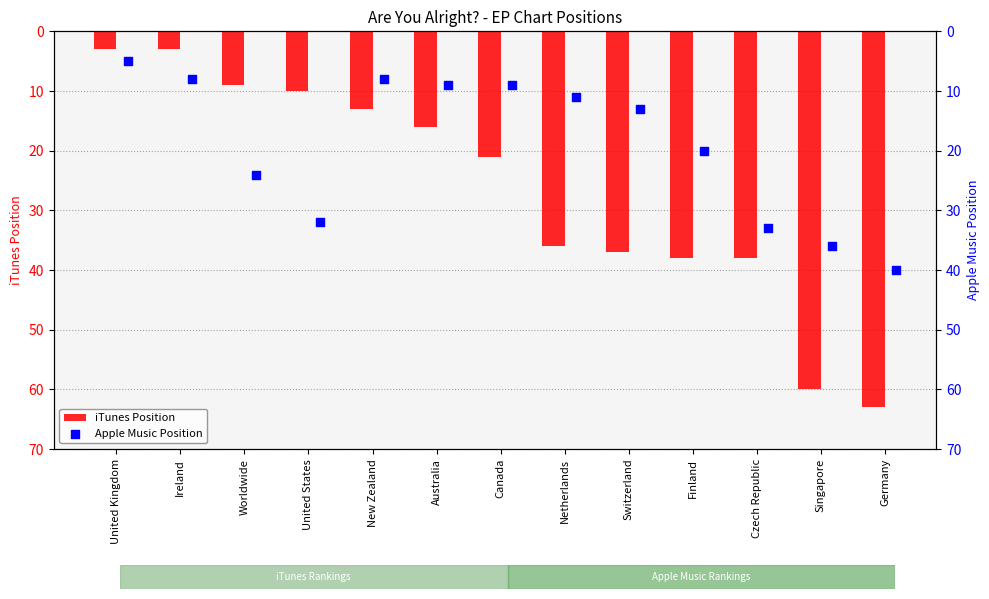

Which series has the largest total across all categories?

iTunes Position